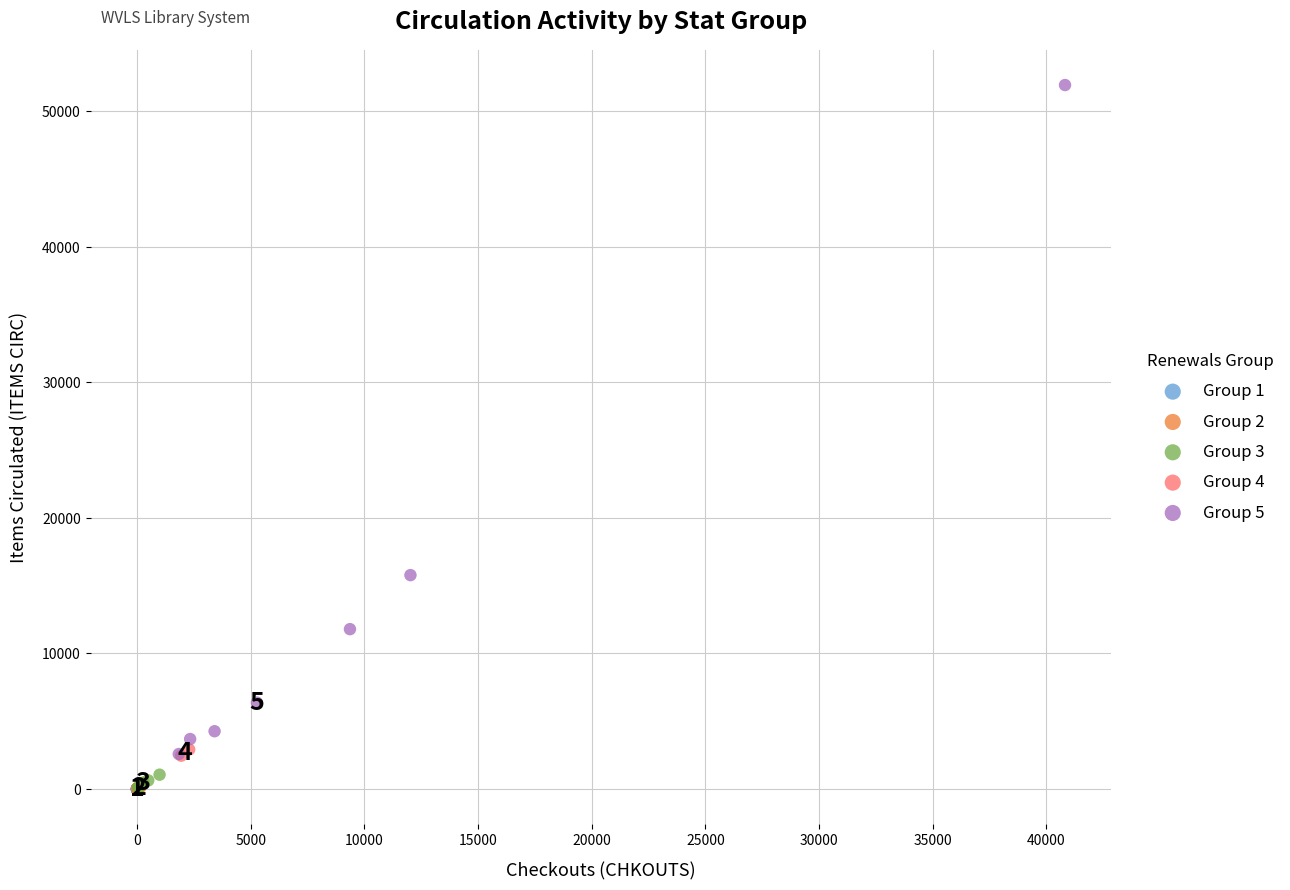

What are all the series names shown in the legend?

Group 1, Group 2, Group 3, Group 4, Group 5